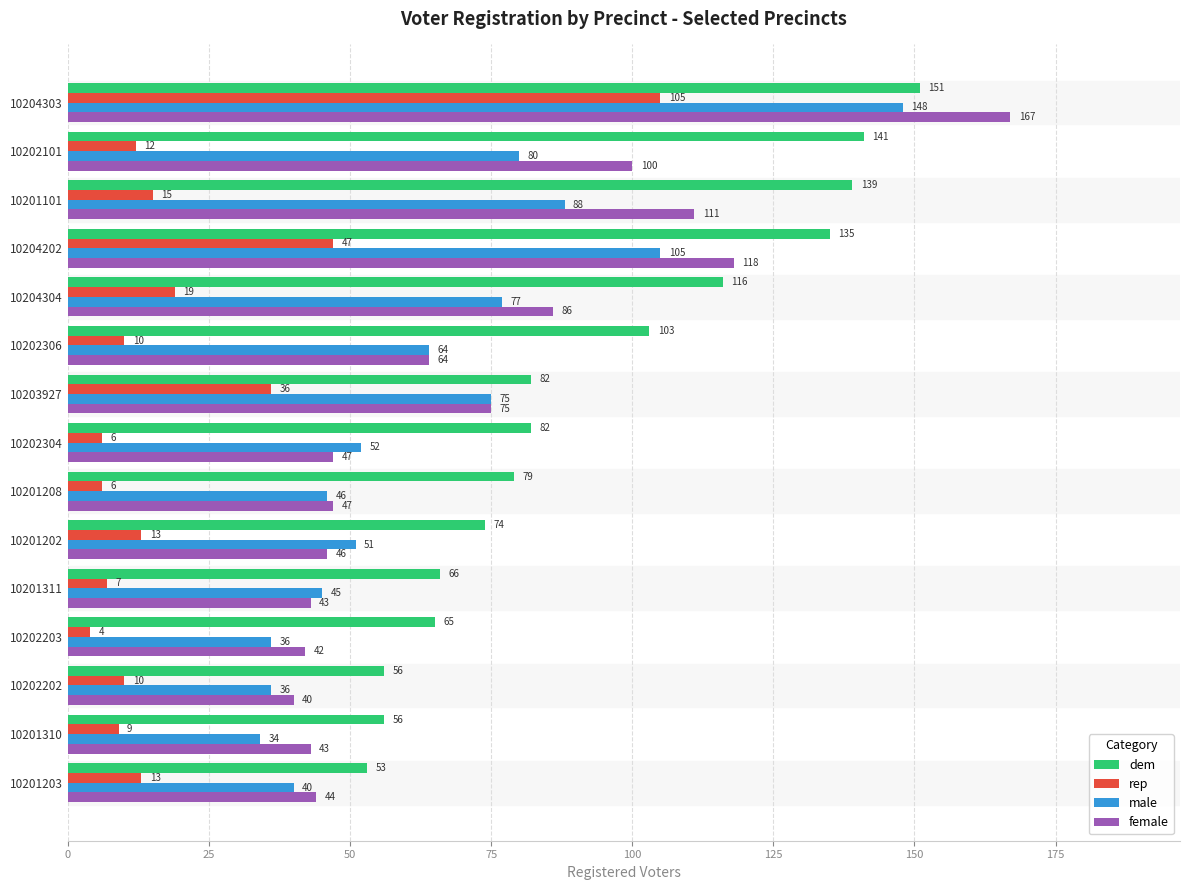

Rank the series at 10201311 from lowest to highest value.

rep, female, male, dem